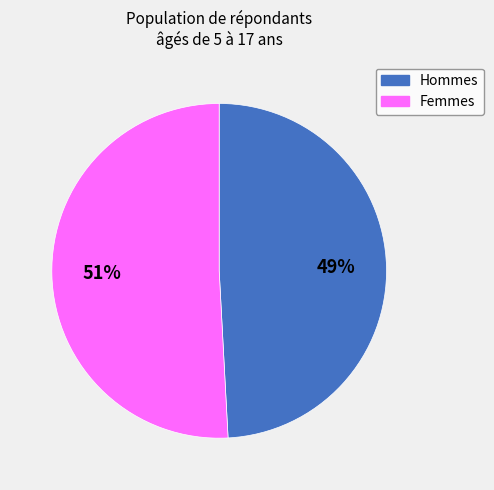

Is there a majority slice in this chart?

Yes